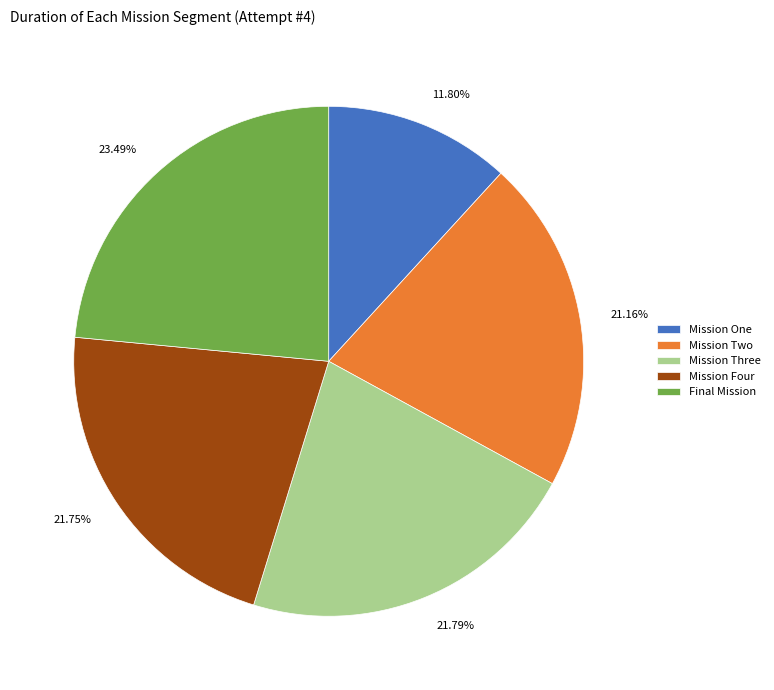

What percentage do Mission Four and Mission Three together represent?

43.5%